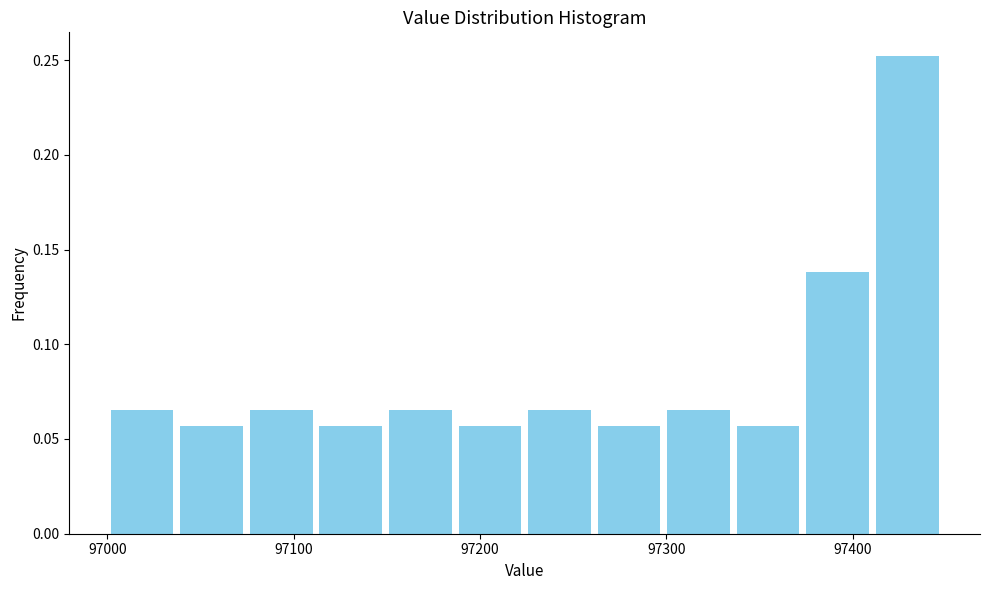

Read against the x-axis, roughly where is the centre of the tallest bar?

97430